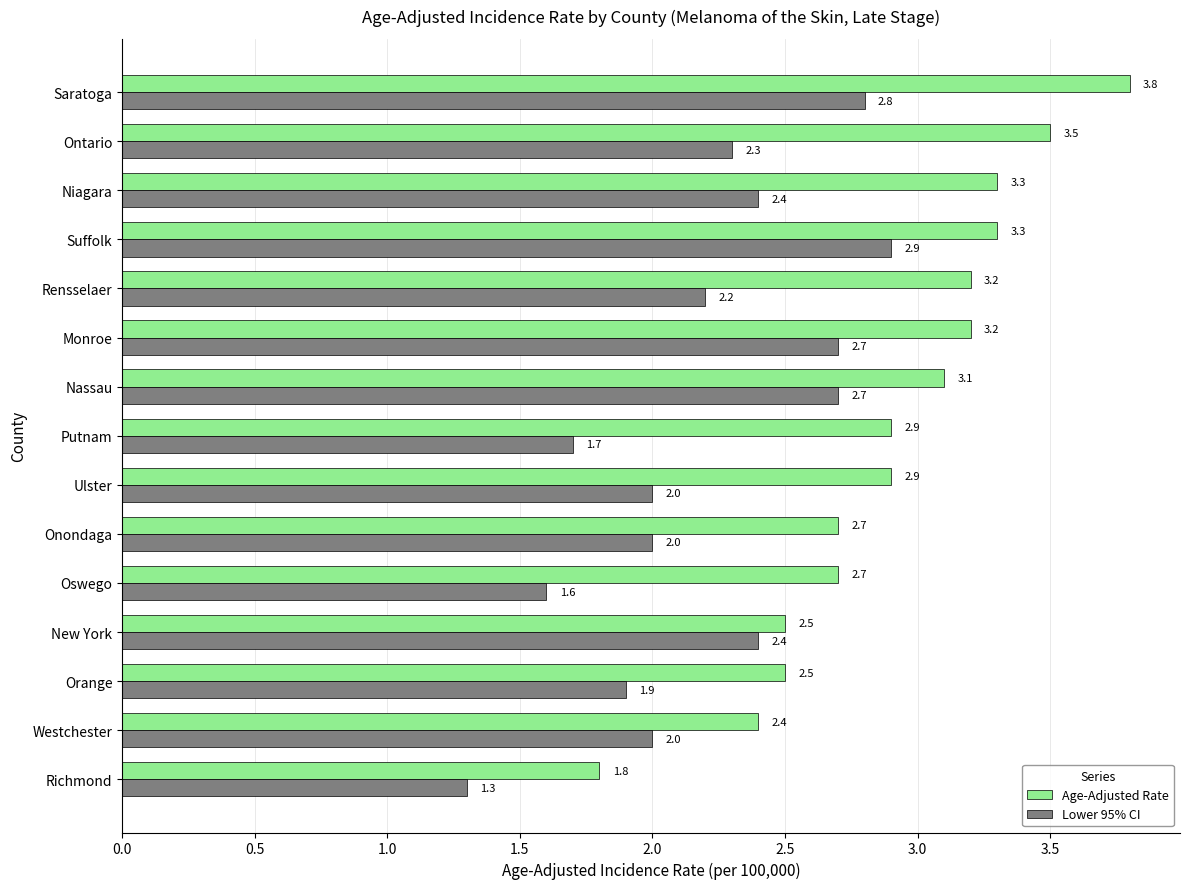

The value of Age-Adjusted Rate at Saratoga is 3.8. True or false?

True